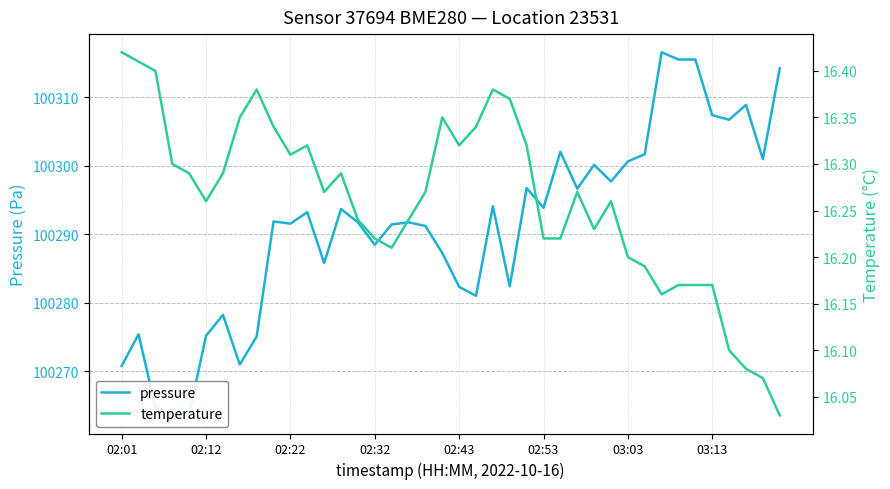

Does the chart have visible grid lines?

Yes